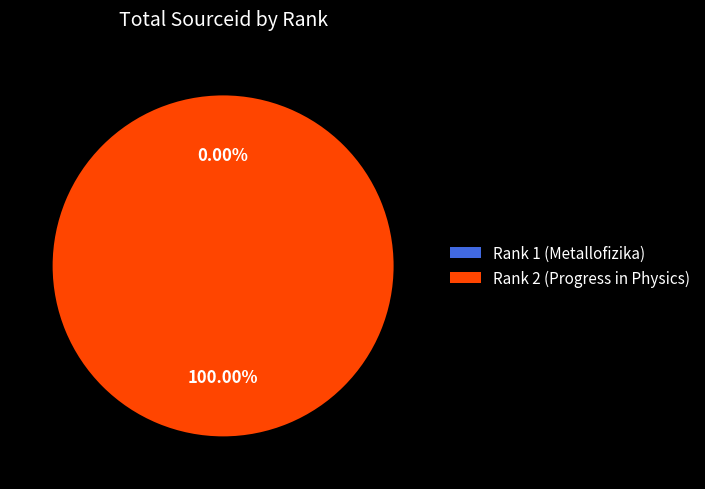

What is the majority slice?

Rank 2 (Progress in Physics)